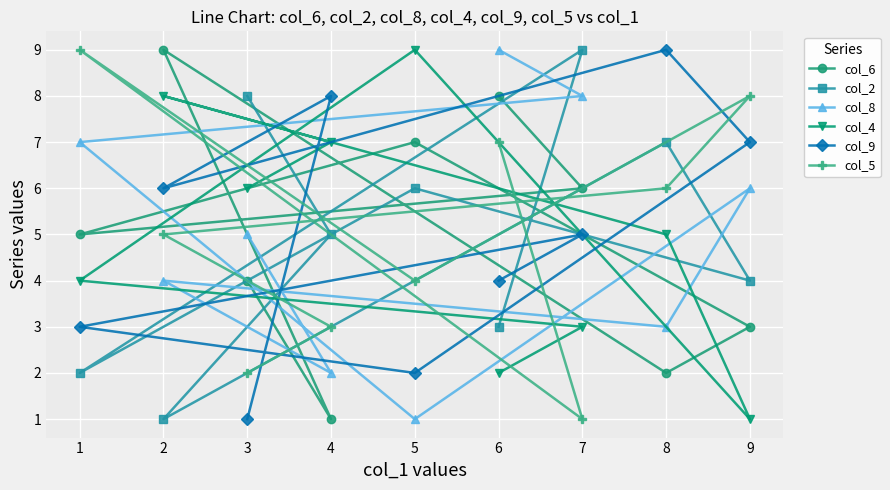

How many values in the col_2 series are below 5?

4